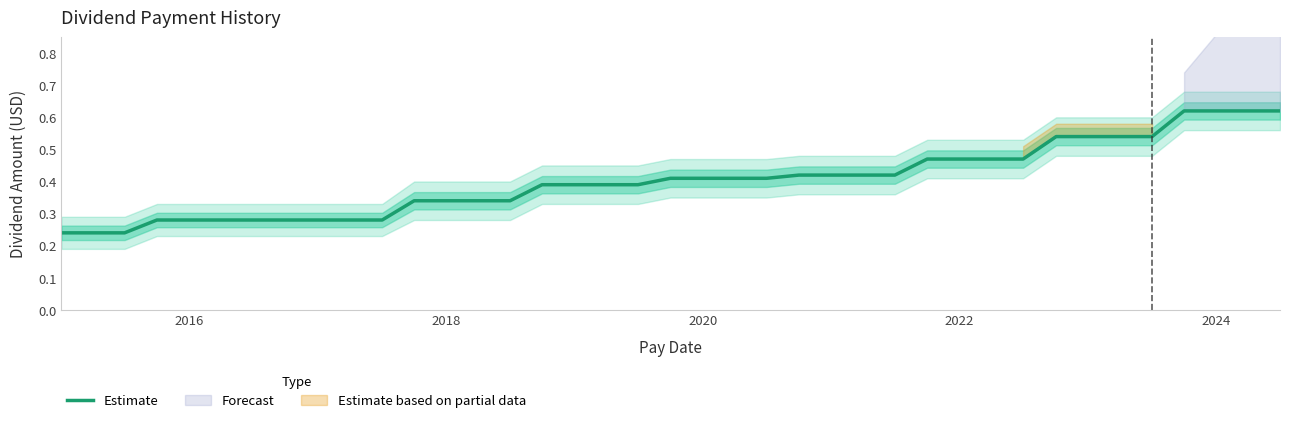

What is the value of the 26th point from the left?

0.4